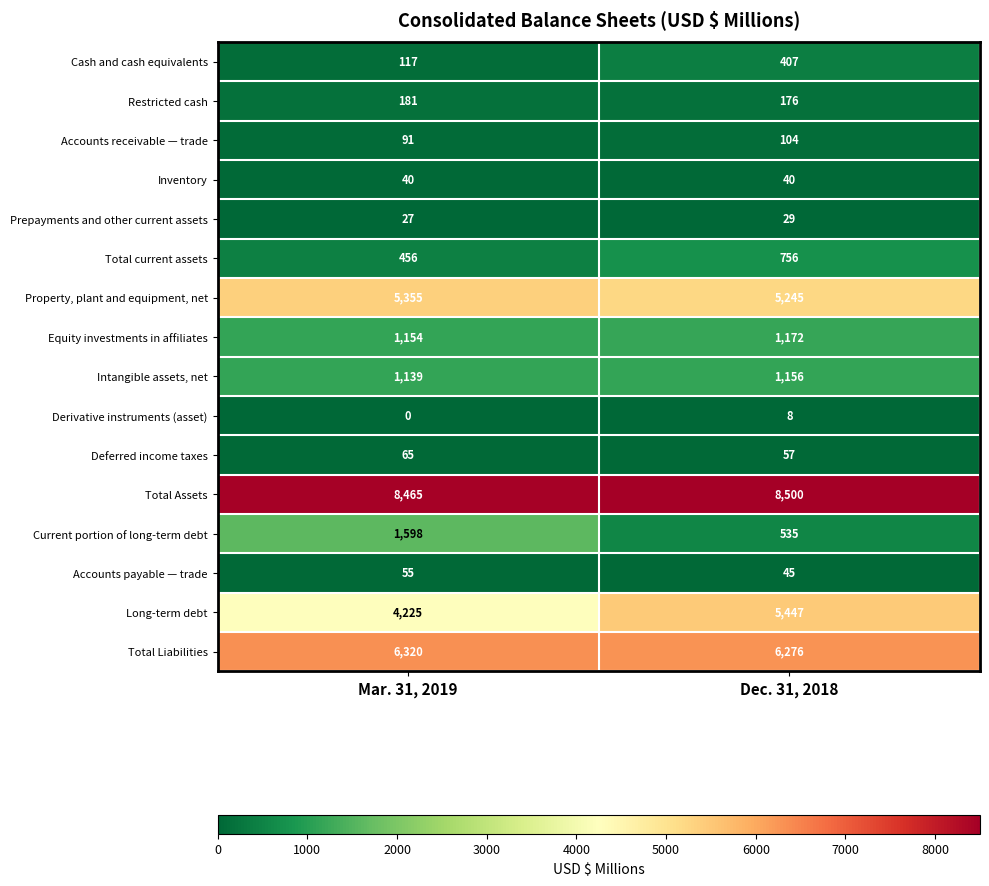

What value does the Property, plant and equipment, net series have at Mar. 31, 2019, to the nearest 5?

5355